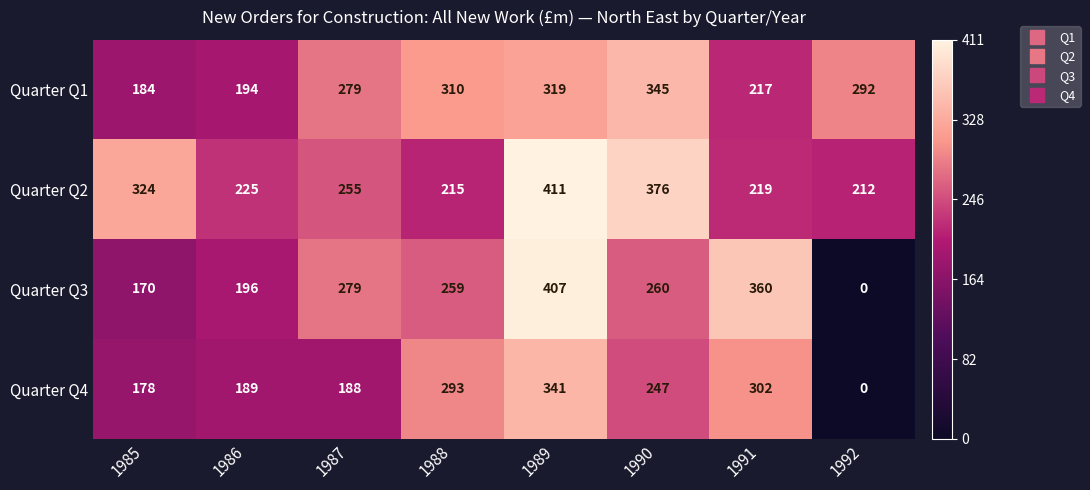

At which label does Quarter Q2 reach its minimum?

1992